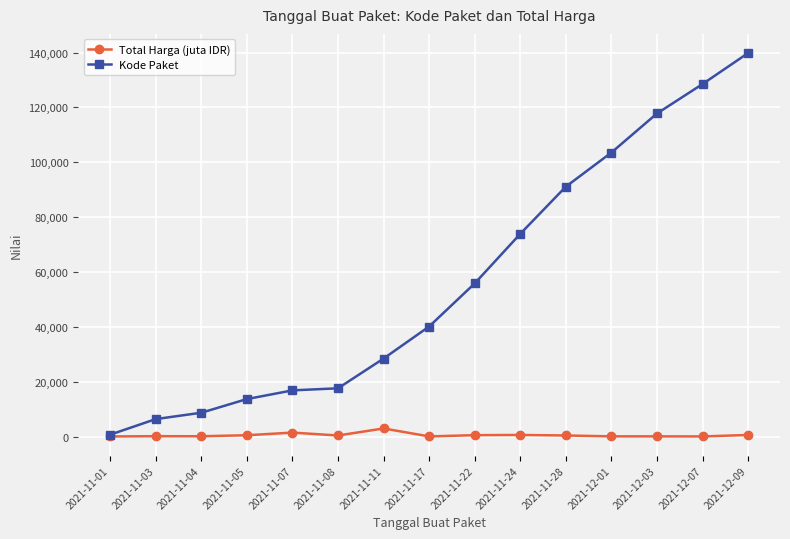

True or false: Kode Paket has more than 2 interior local peaks.

False